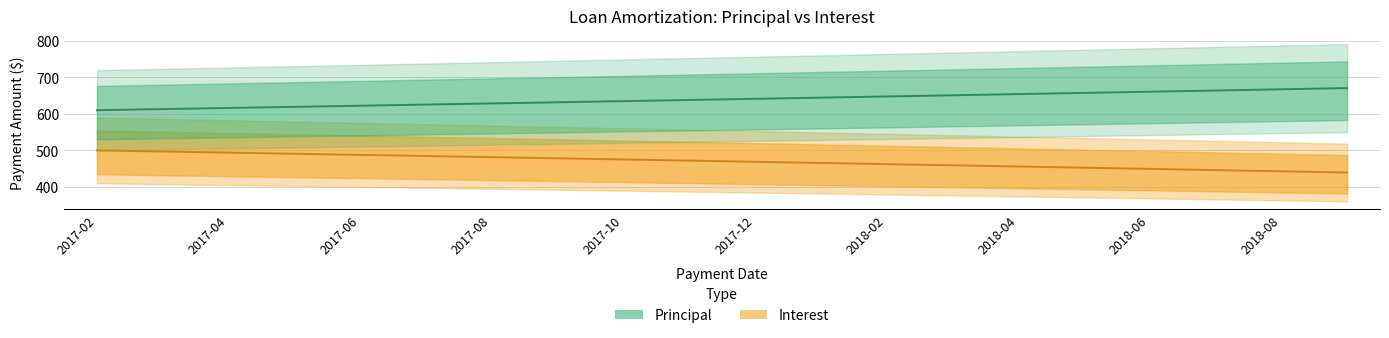

What is the approximate value of Interest at 17?

446.0